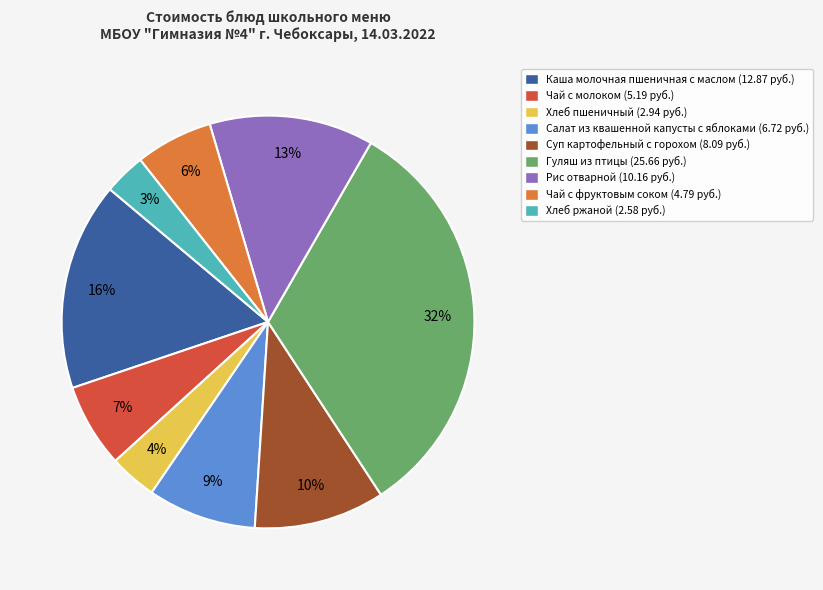

To the nearest percent, what portion does Гуляш из птицы represent?

32%